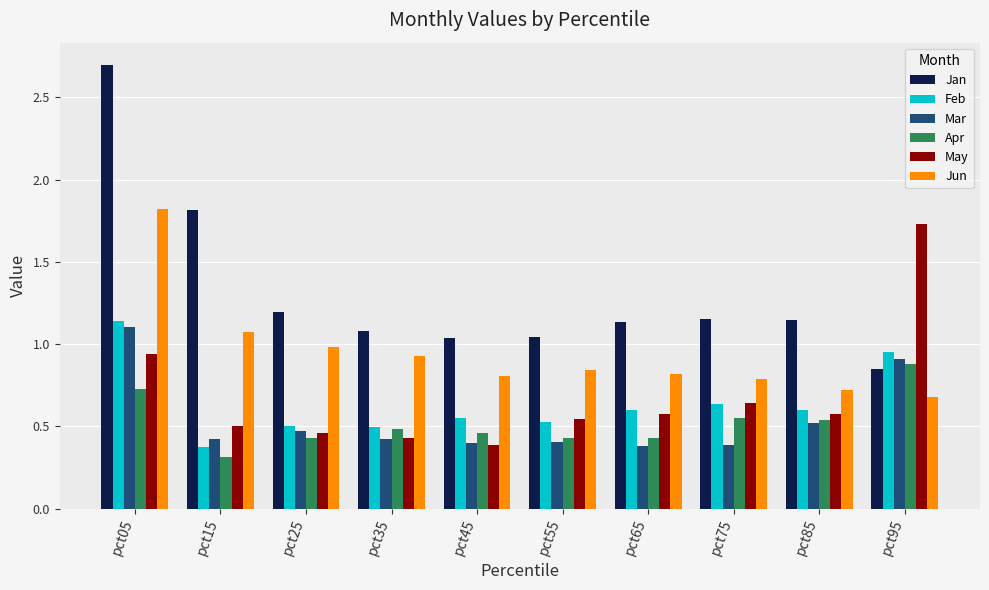

The Jan series shows 0.6 at pct35. True or false?

False